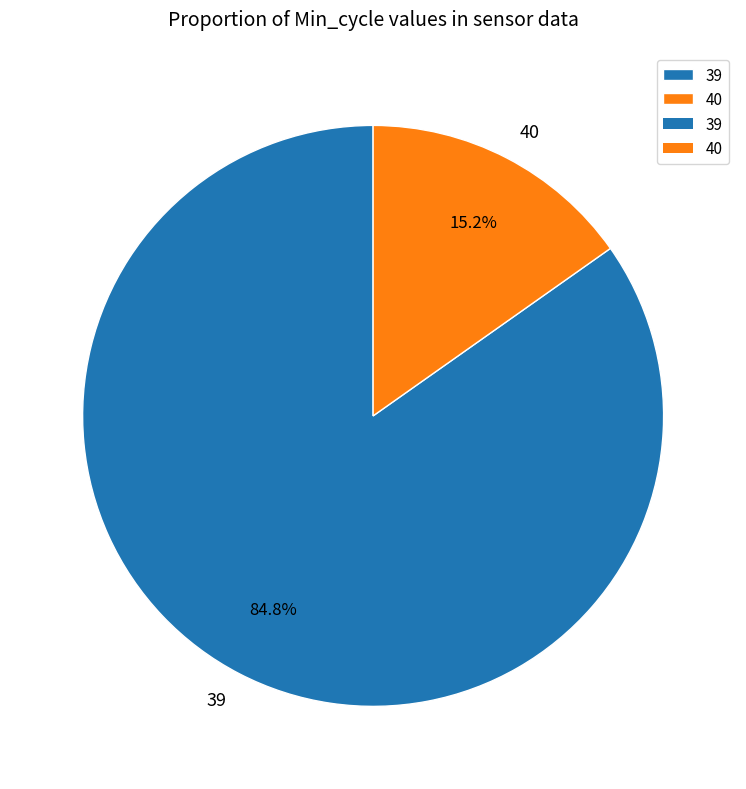

Which slice is the smallest?

40